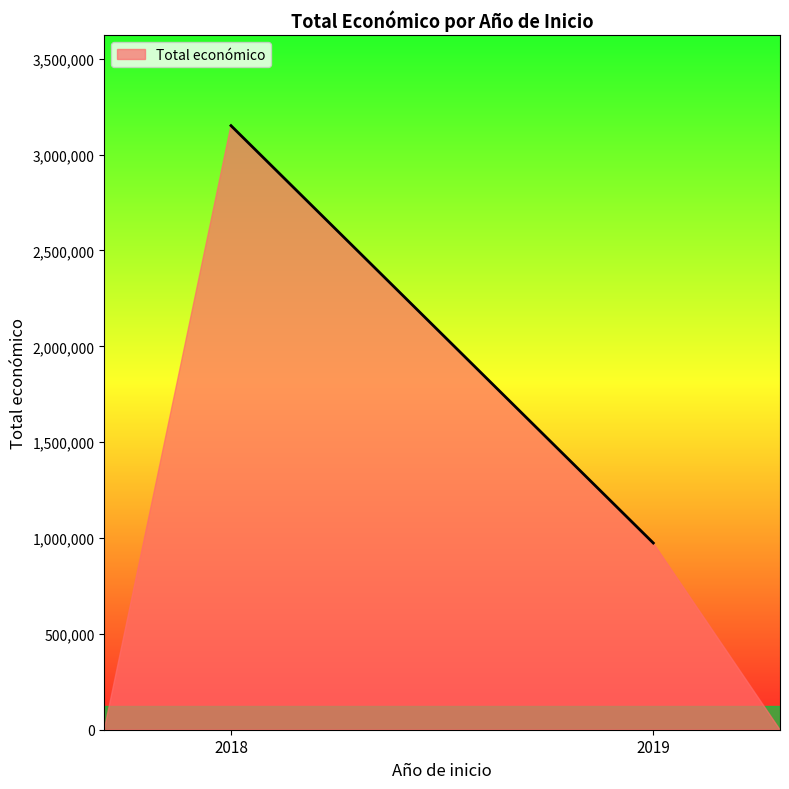

What is the difference between the second highest and minimum values?

586031